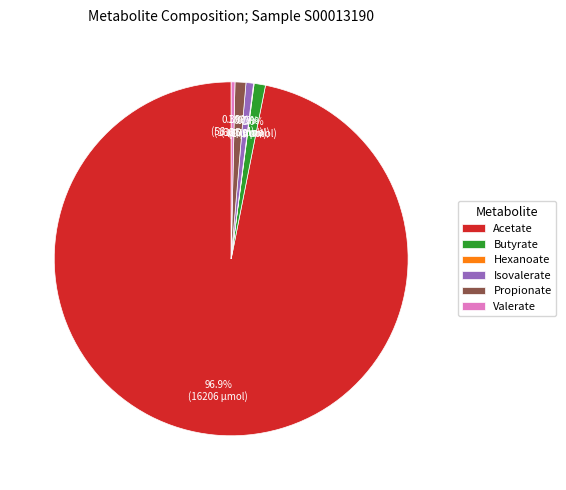

Does Acetate account for over 50% of the chart?

Yes